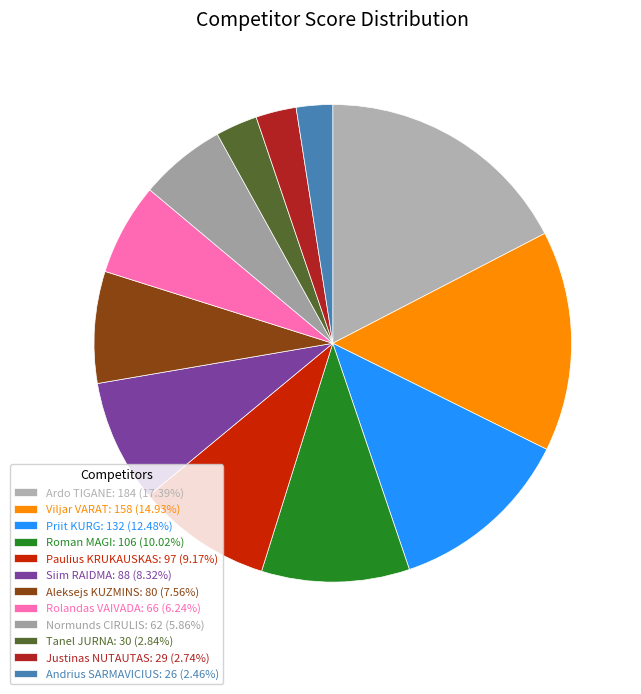

The Roman MAGI slice represents 19% of the pie. True or false?

False